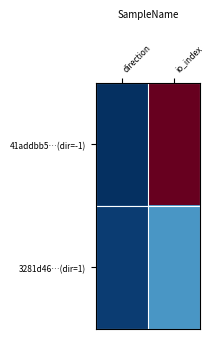

Which has a higher value, io_index or direction?

io_index